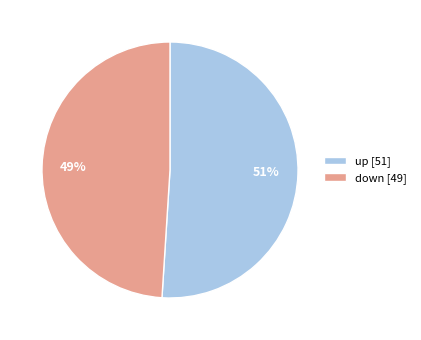

Is there any slice that represents more than half of the pie?

Yes